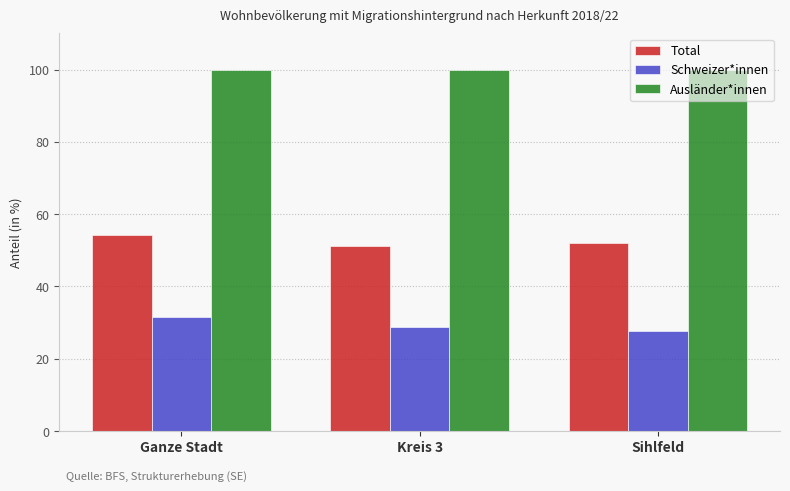

What is the smallest value displayed?

27.8